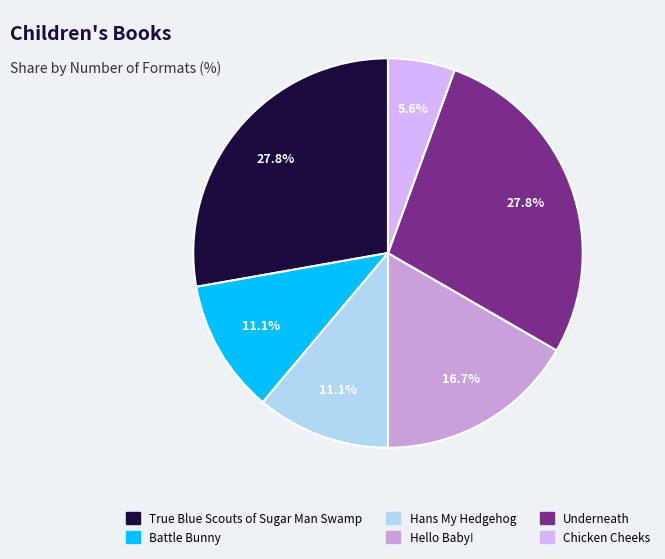

The Battle Bunny slice represents 11% of the pie. True or false?

True